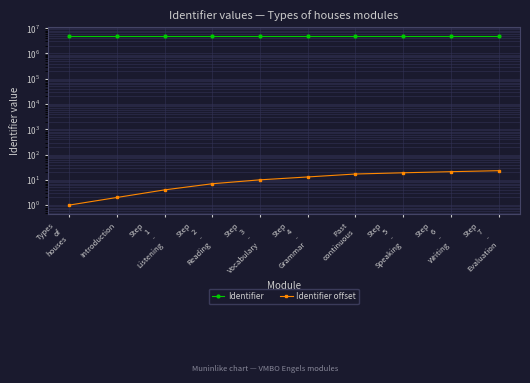

At which category is the sum across all series the highest?

Step
7
-
Evaluation